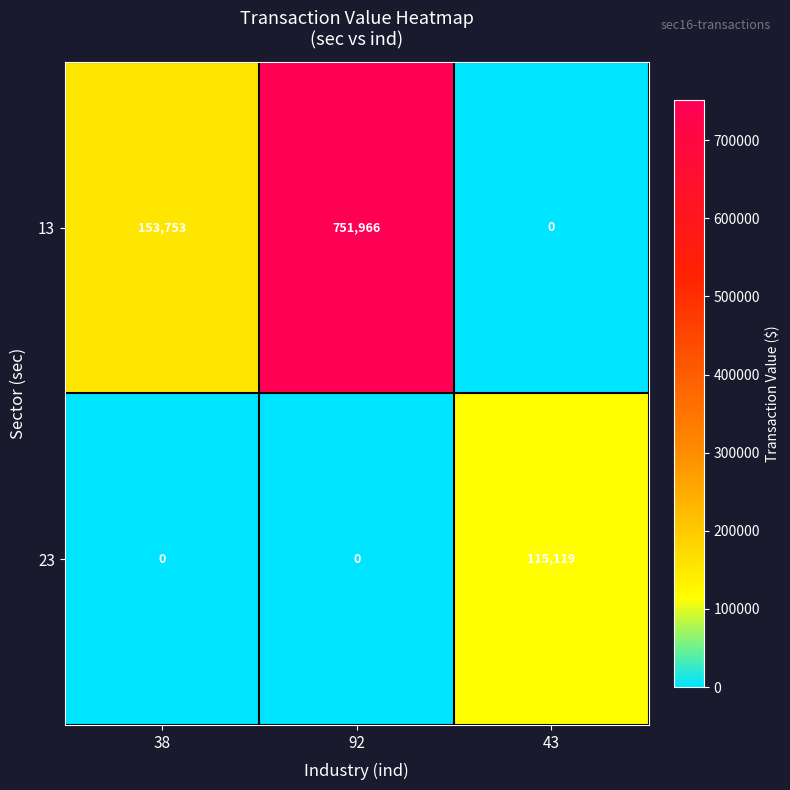

Rank the series by their average value, from lowest to highest.

23, 13